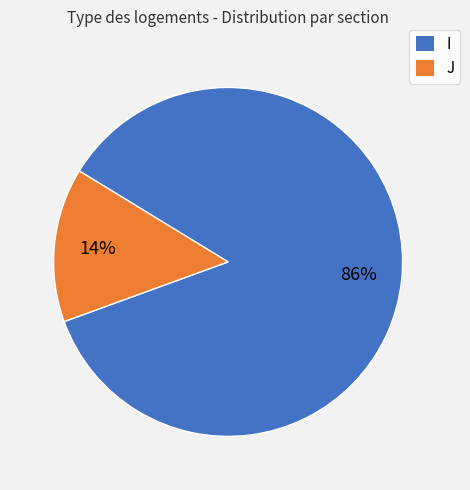

What percentage is the I slice, to the nearest percent?

86%